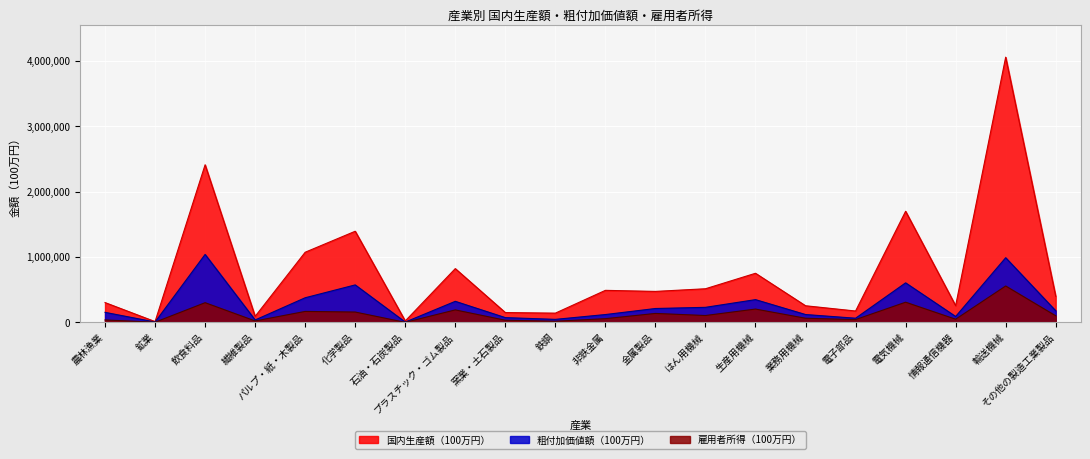

Does the chart display data point markers on the line(s)?

No